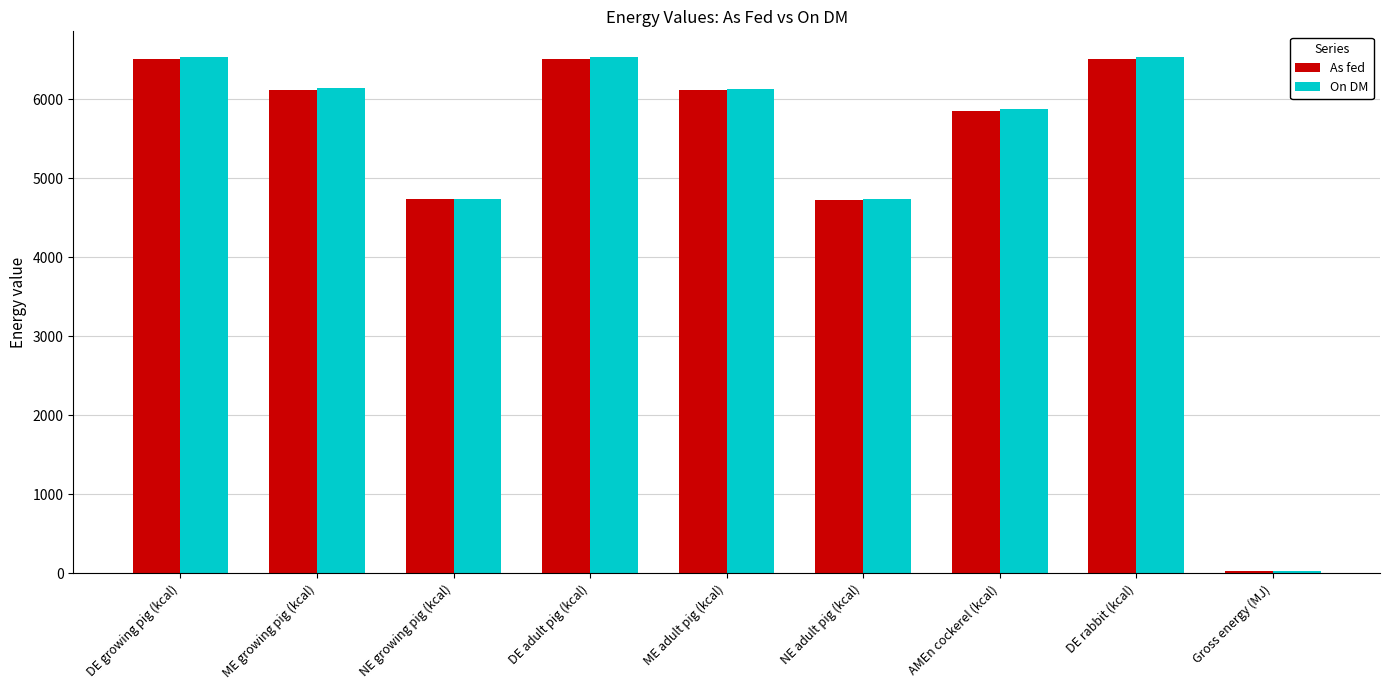

How many groups of bars are there?

9